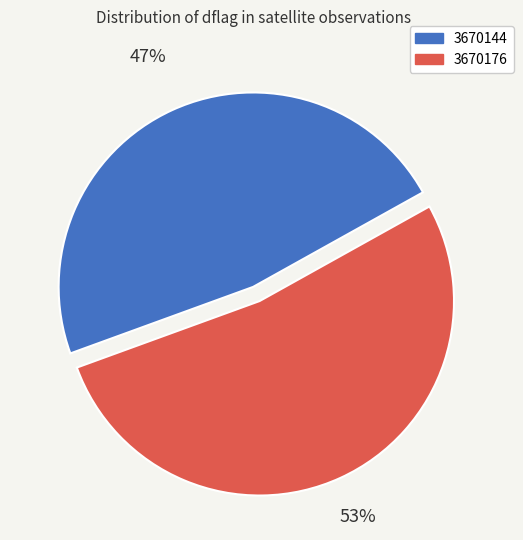

To the nearest percent, what portion does 3670144 represent?

47%